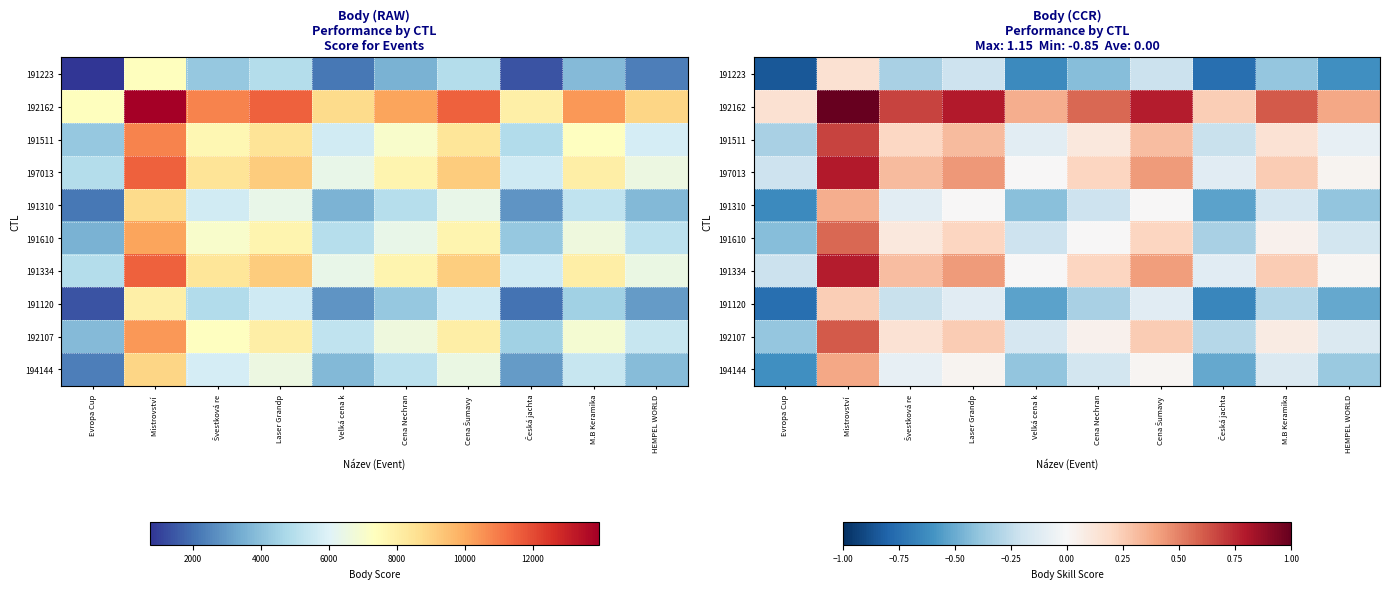

What is the difference between the maximum and minimum values in the 191610 series?

1.0